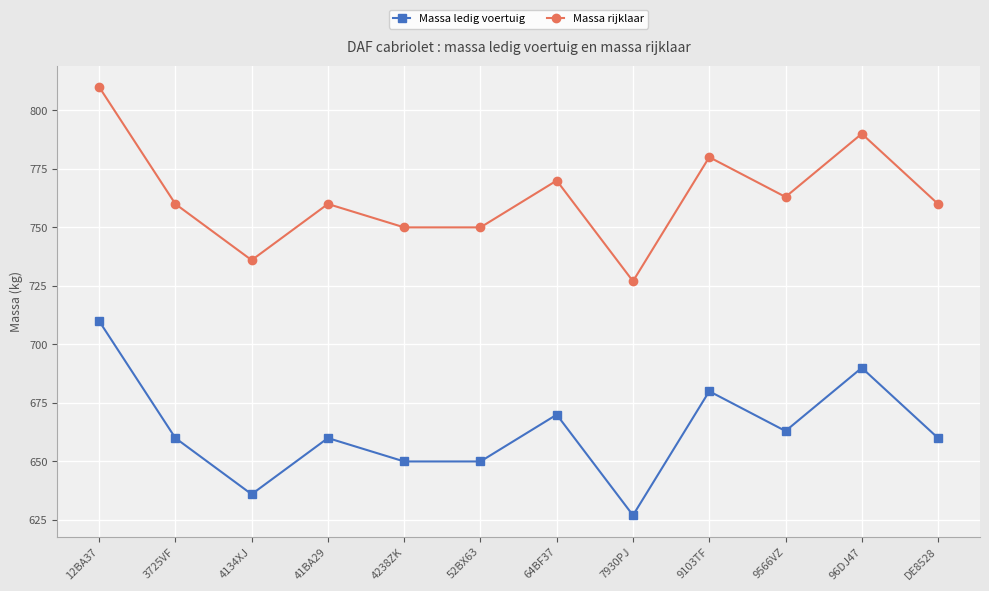

The Massa rijklaar series shows 1035 at 41BA29. True or false?

False